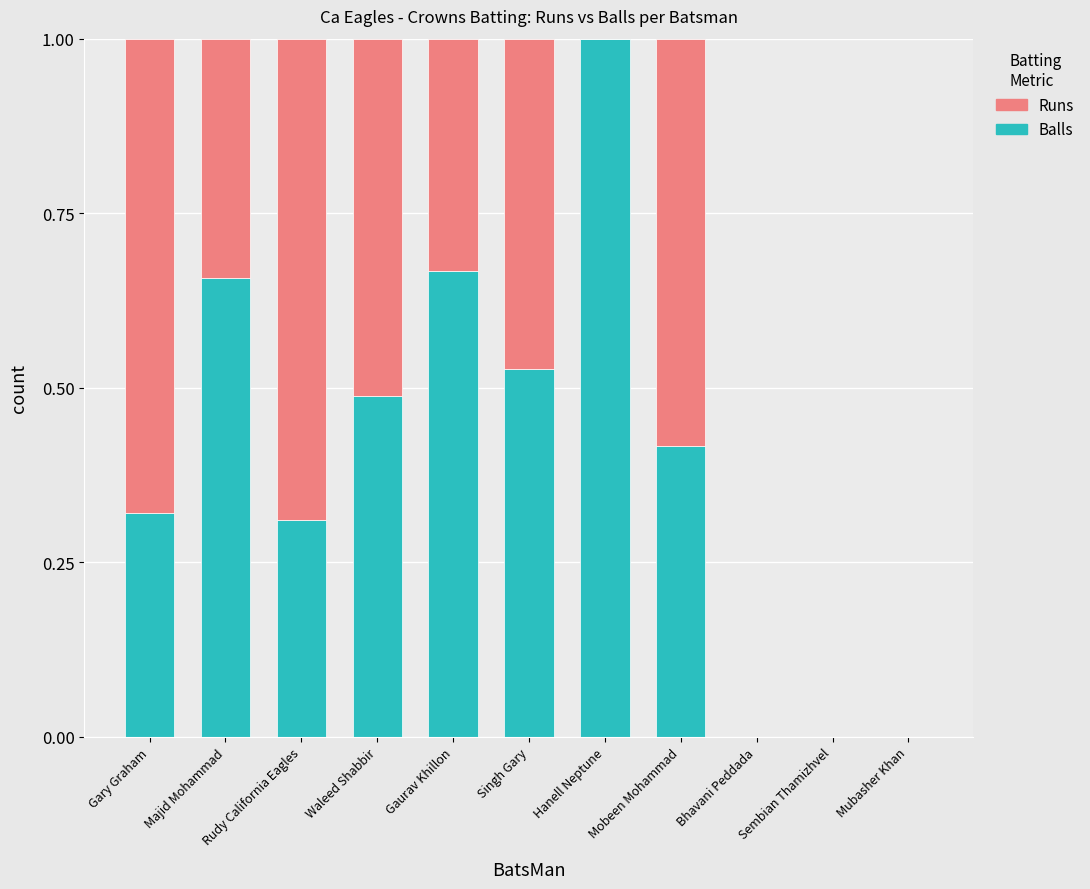

Does the chart contain stacked bars?

Yes